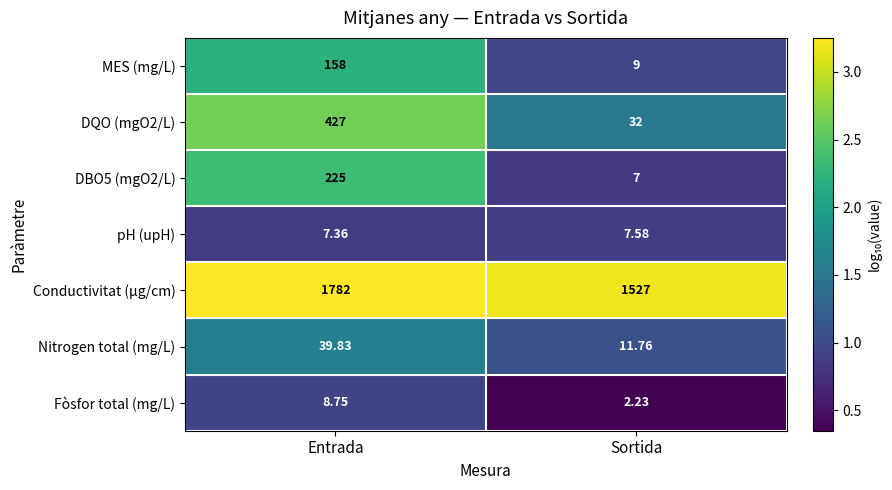

Which category has the lowest value in the pH (upH) series?

Entrada